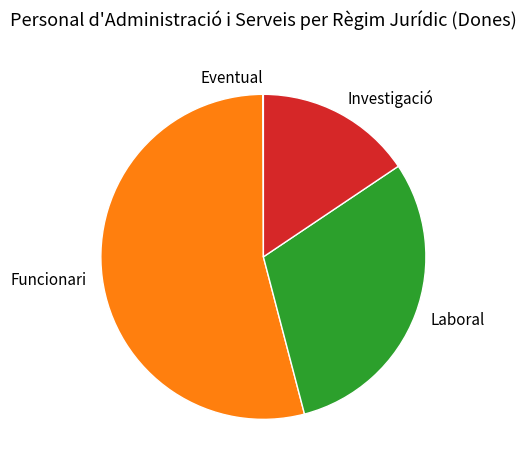

Is it true that Laboral is 15% of the pie?

False